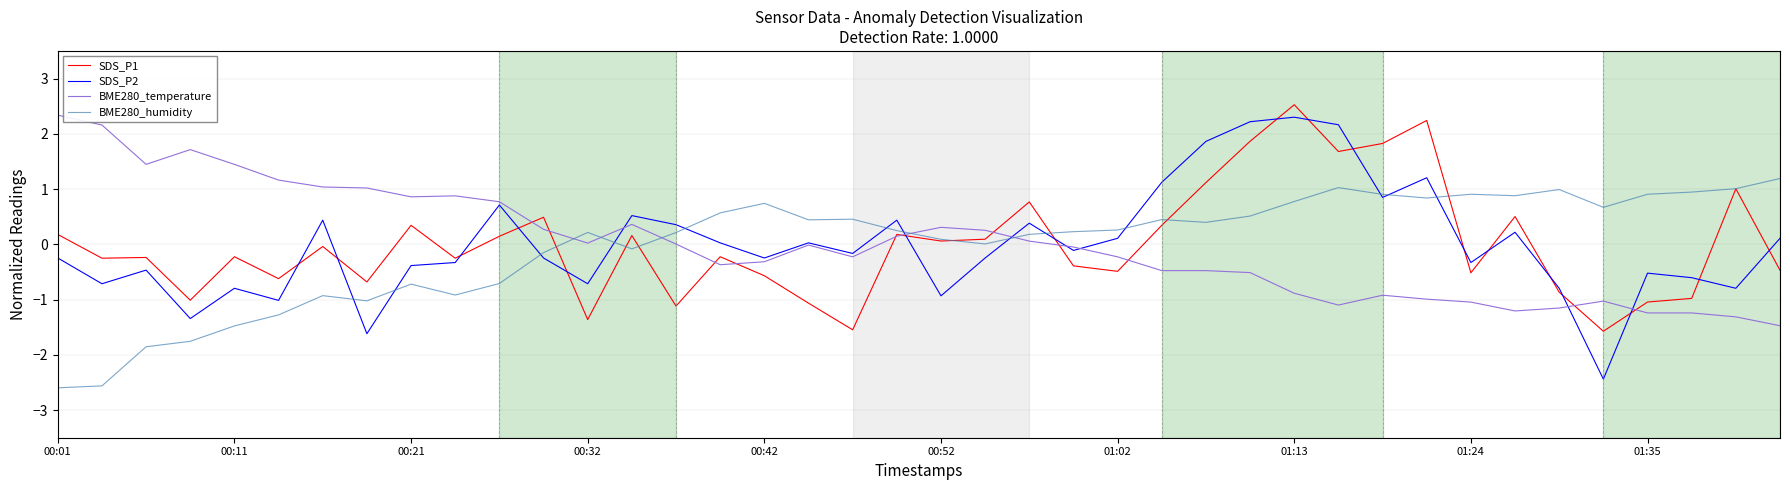

What is the minimum value for BME280_humidity?

-2.6